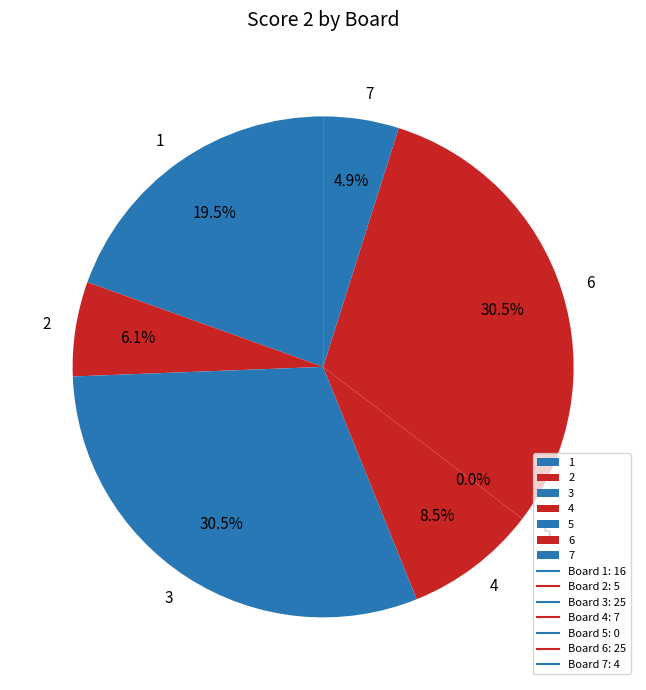

What is the total percentage of 3 and 2?

36.6%